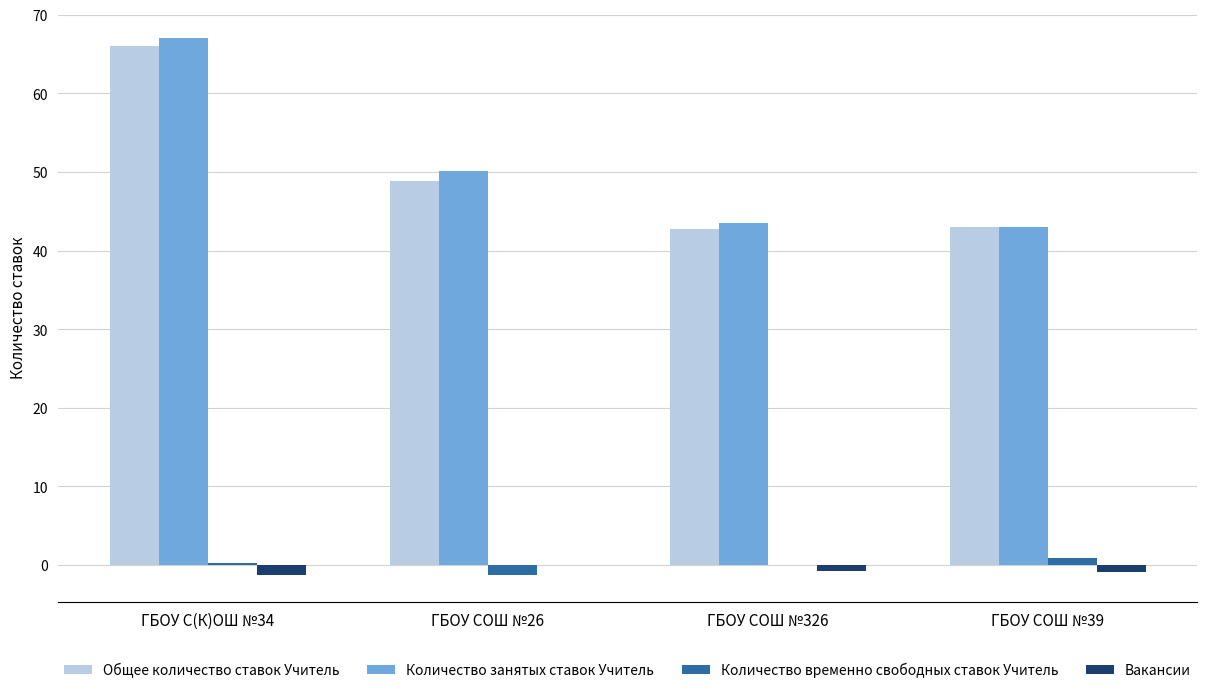

At which category is the sum across all series the highest?

ГБОУ С(К)ОШ №34